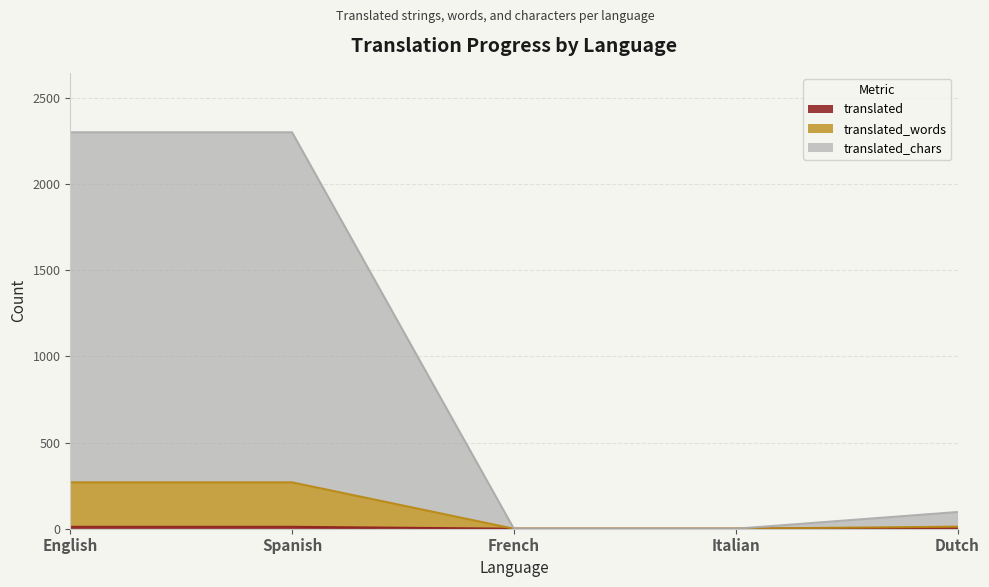

Does the chart display data point markers on the line(s)?

No